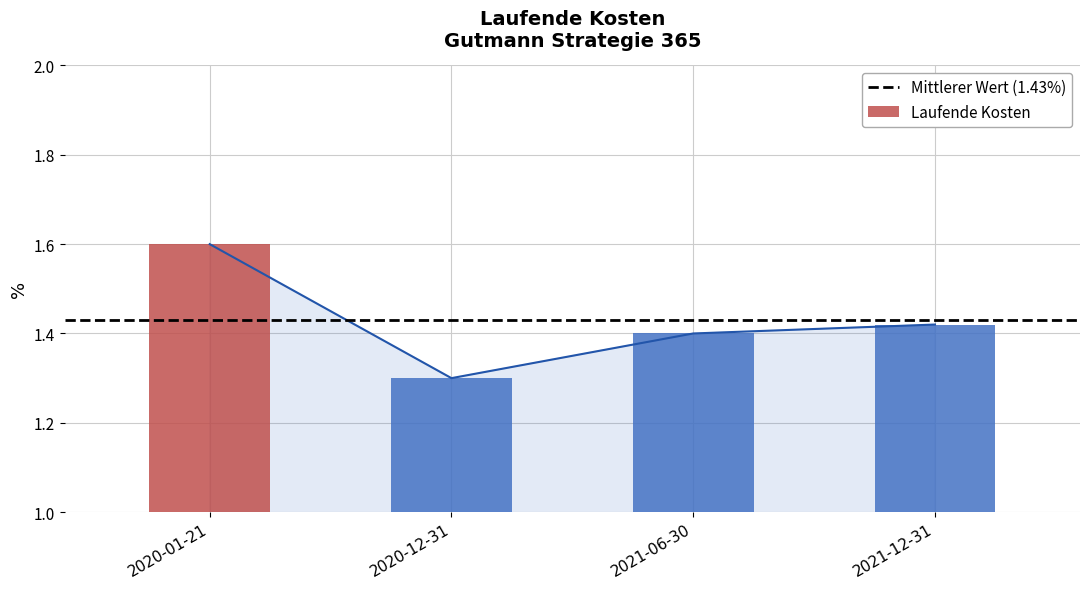

Rank the categories by value from lowest to highest.

2020-12-31, 2021-06-30, 2021-12-31, 2020-01-21